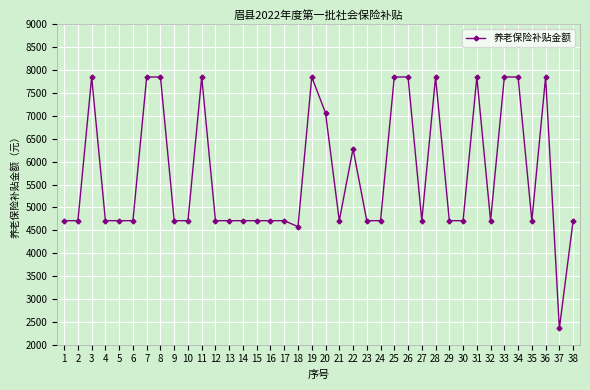

At which category does the data reach its first local peak?

3